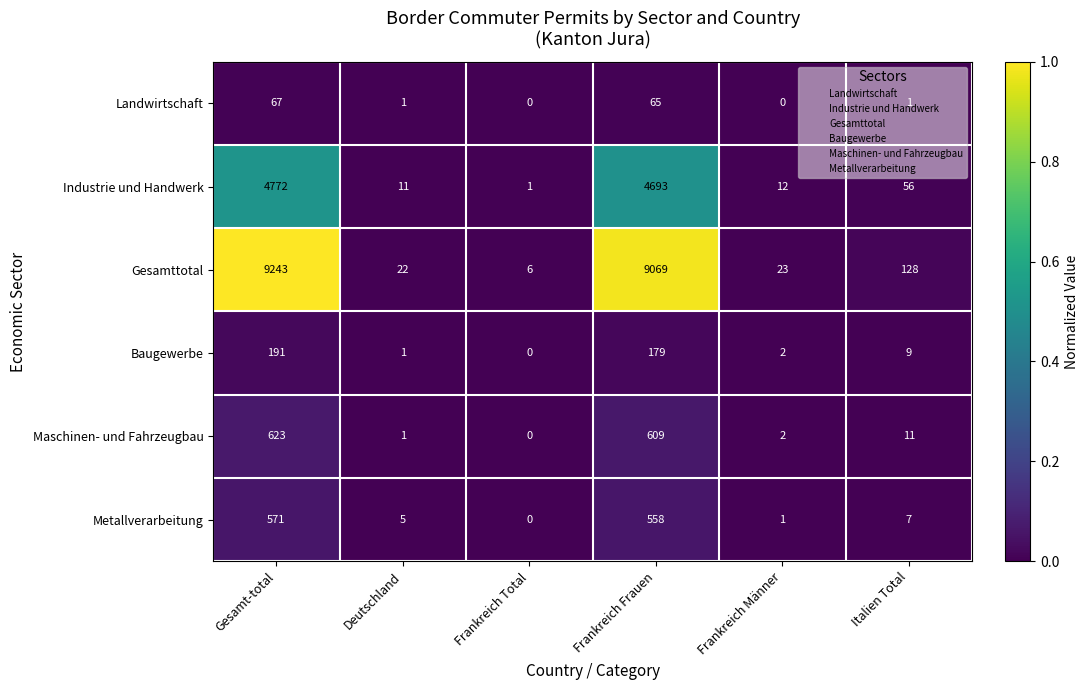

The value of Metallverarbeitung at Deutschland is 9. True or false?

False